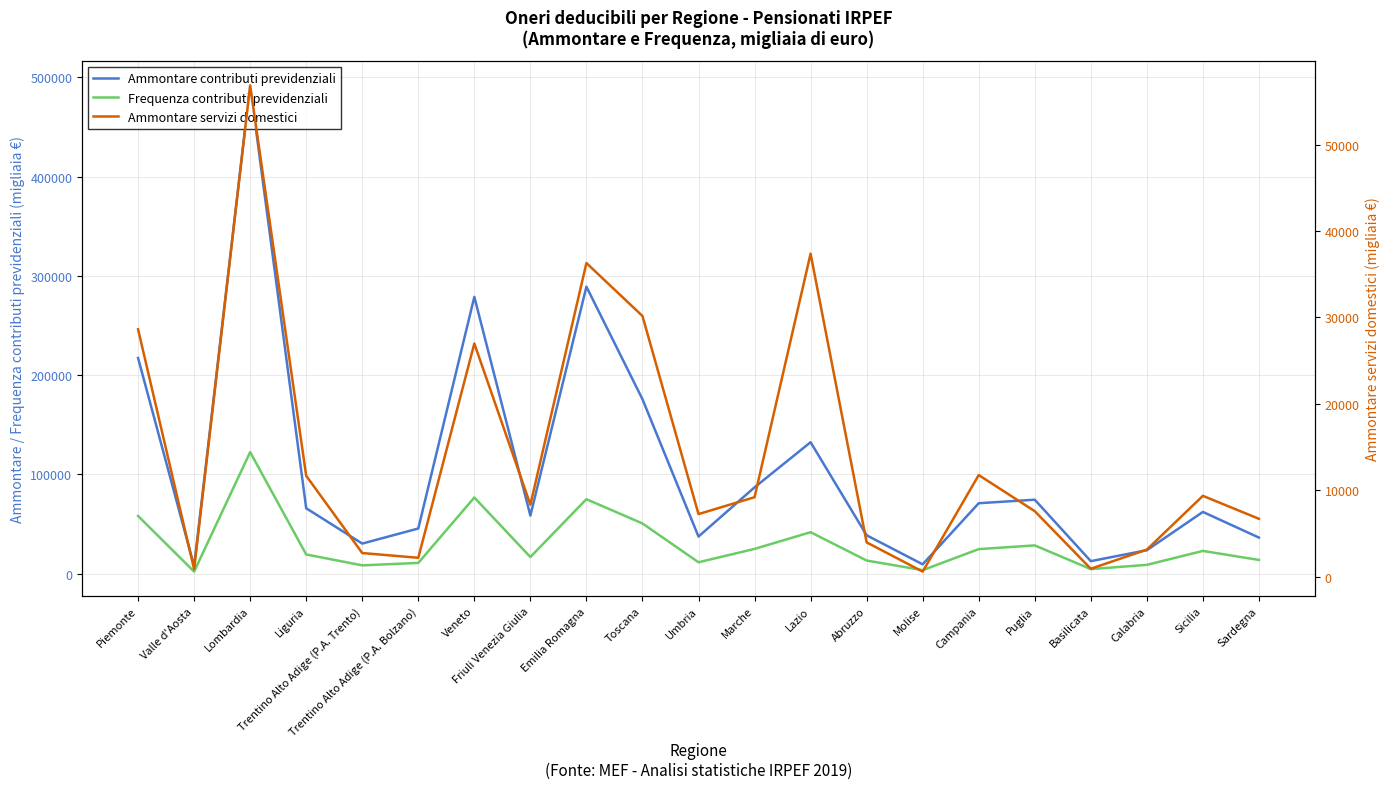

Reading left to right, transcribe all the data shown in this chart.

Ammontare contributi previdenziali: 217355	7667	491933	65980	30400	45593	278906	58596	289179	175850	37492	87032	132507	38752	9513	71064	74583	12711	23715	62283	36450
Frequenza contributi previdenziali: 58208	2169	122545	19454	8458	10932	76820	16865	75121	50669	11575	25047	41866	13326	3643	24821	28566	4689	8969	23010	13917
Ammontare servizi domestici: 28632	868	56867	11673	2730	2181	26987	8326	36300	30174	7240	9194	37383	3966	581	11757	7577	910	3127	9352	6693